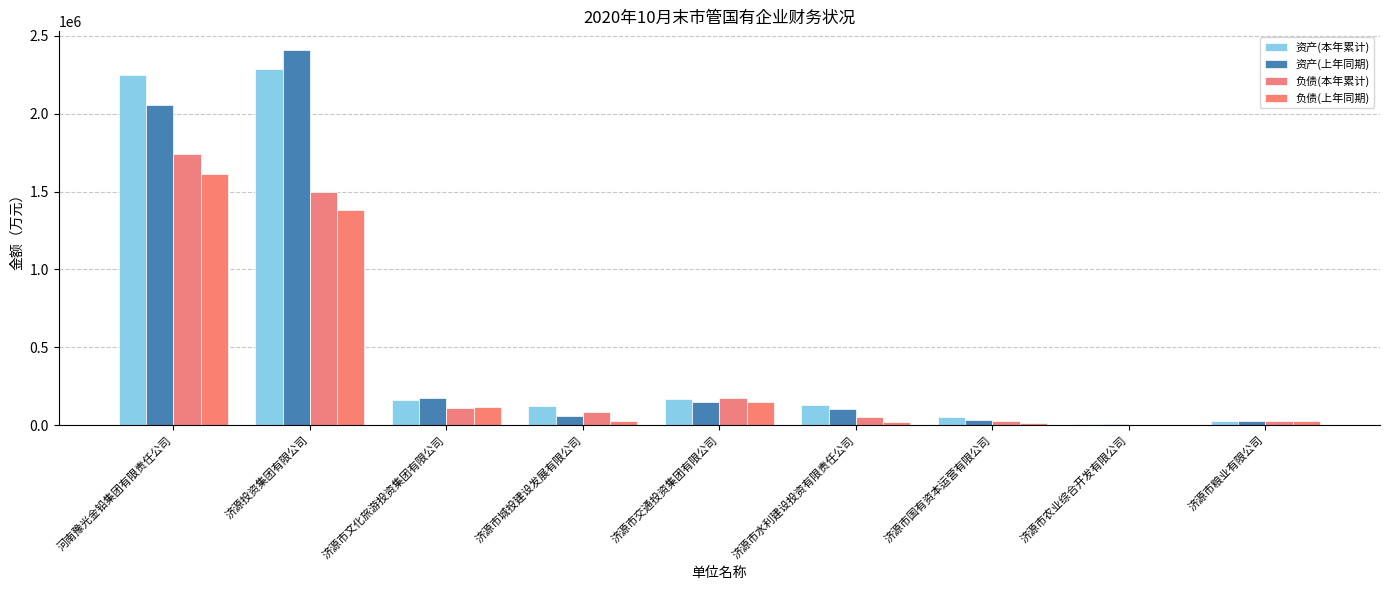

At which label is 负债(上年同期) closest to 806624?

济源投资集团有限公司